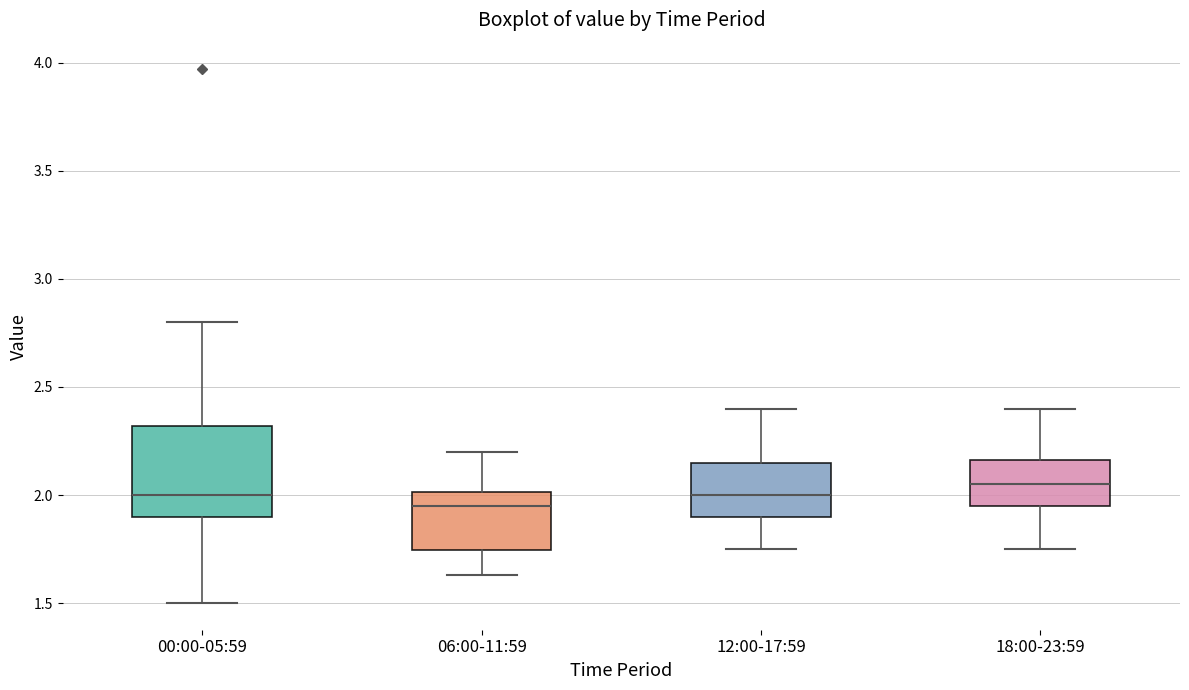

Reading left to right, transcribe this box plot: for each box, give where its median line is, the range the box spans, and where its two whiskers end, as read against the y-axis. The values are not printed on the chart, so give them approximately, as read against the axis.

00:00-05:59: median 2.00, box 1.90 to 2.30, whiskers 1.50 to 2.80
06:00-11:59: median 1.95, box 1.75 to 2.00, whiskers 1.65 to 2.20
12:00-17:59: median 2.00, box 1.90 to 2.15, whiskers 1.75 to 2.40
18:00-23:59: median 2.05, box 1.95 to 2.15, whiskers 1.75 to 2.40